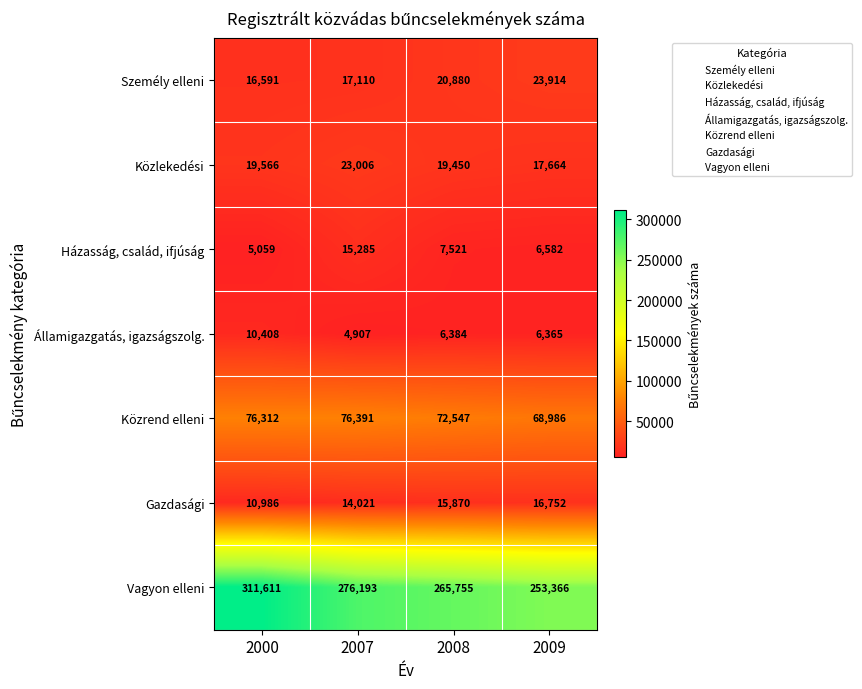

At how many categories does at least one series exceed 175792?

4